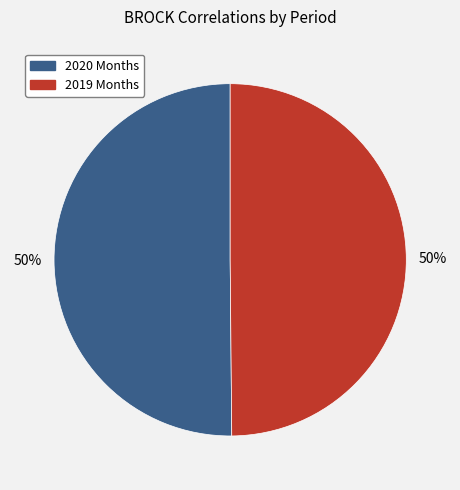

Approximately how many times larger is the value at 2020 Months compared to 2019 Months?

1.0